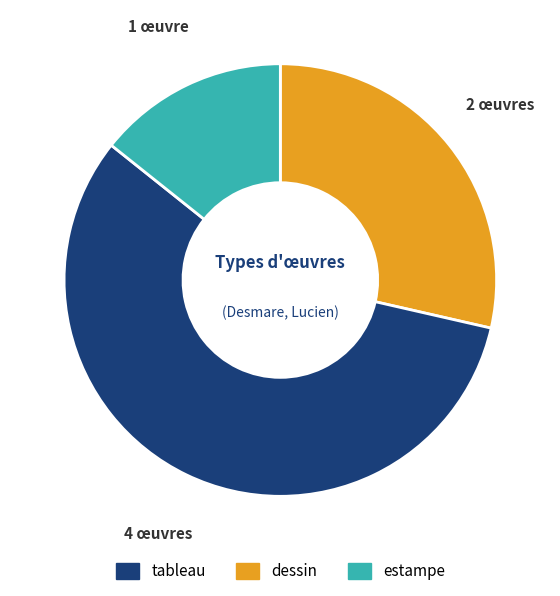

Does any single category account for the majority?

Yes